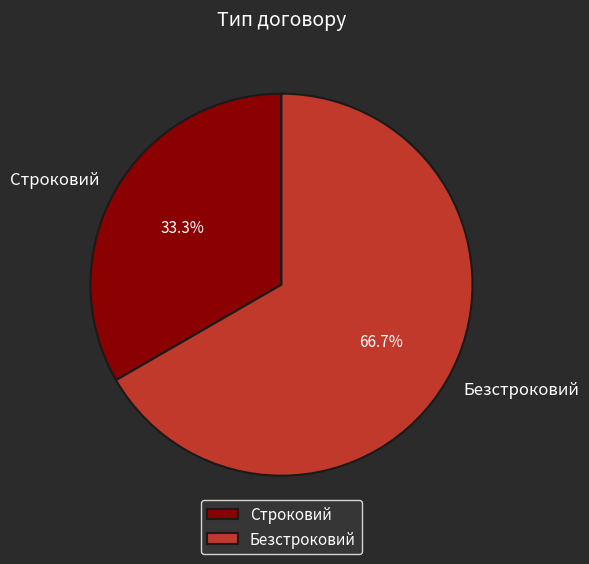

Which category has the smallest portion of the pie?

Строковий